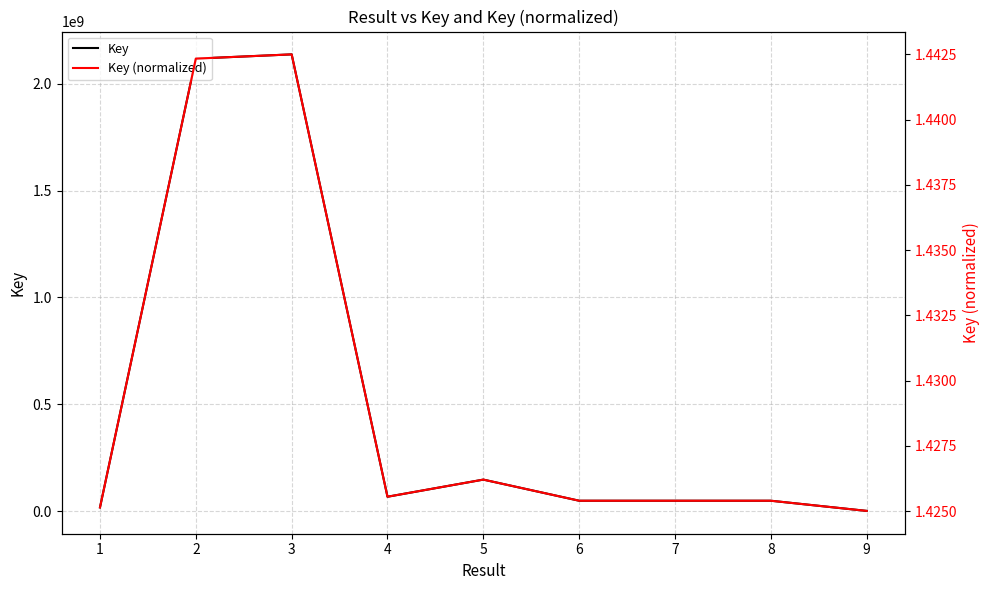

Is it true that Key equals 1061806.0 at 9?

True